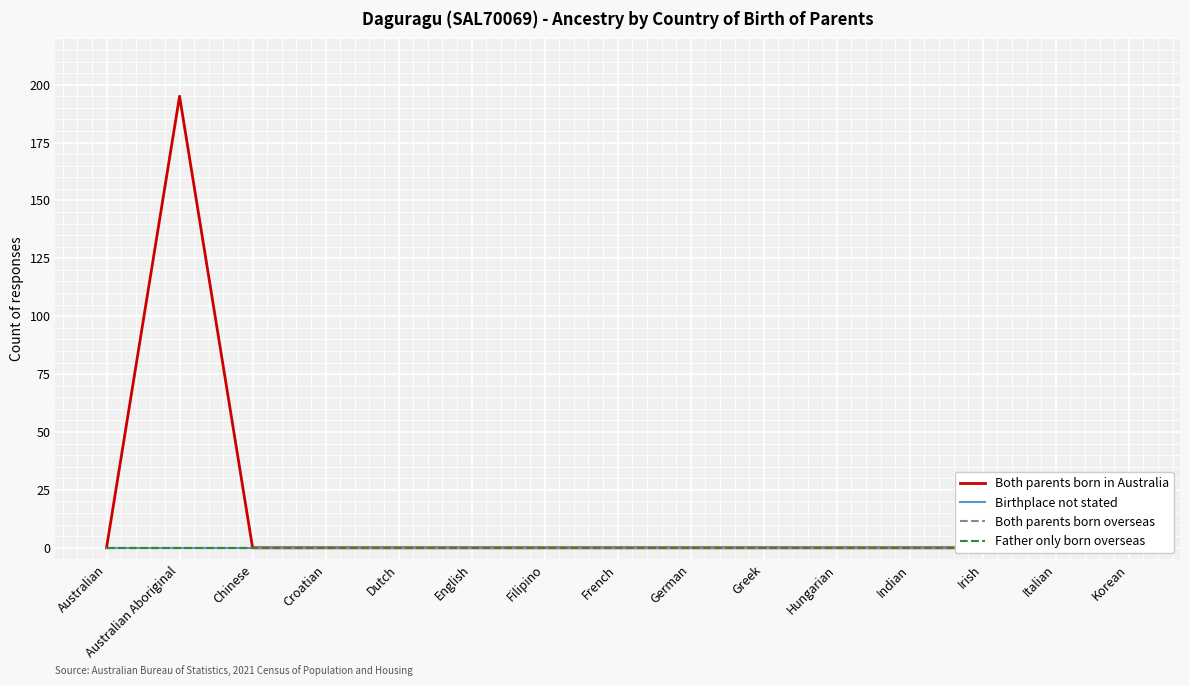

Which category has the lowest value in the Both parents born overseas series?

Australian